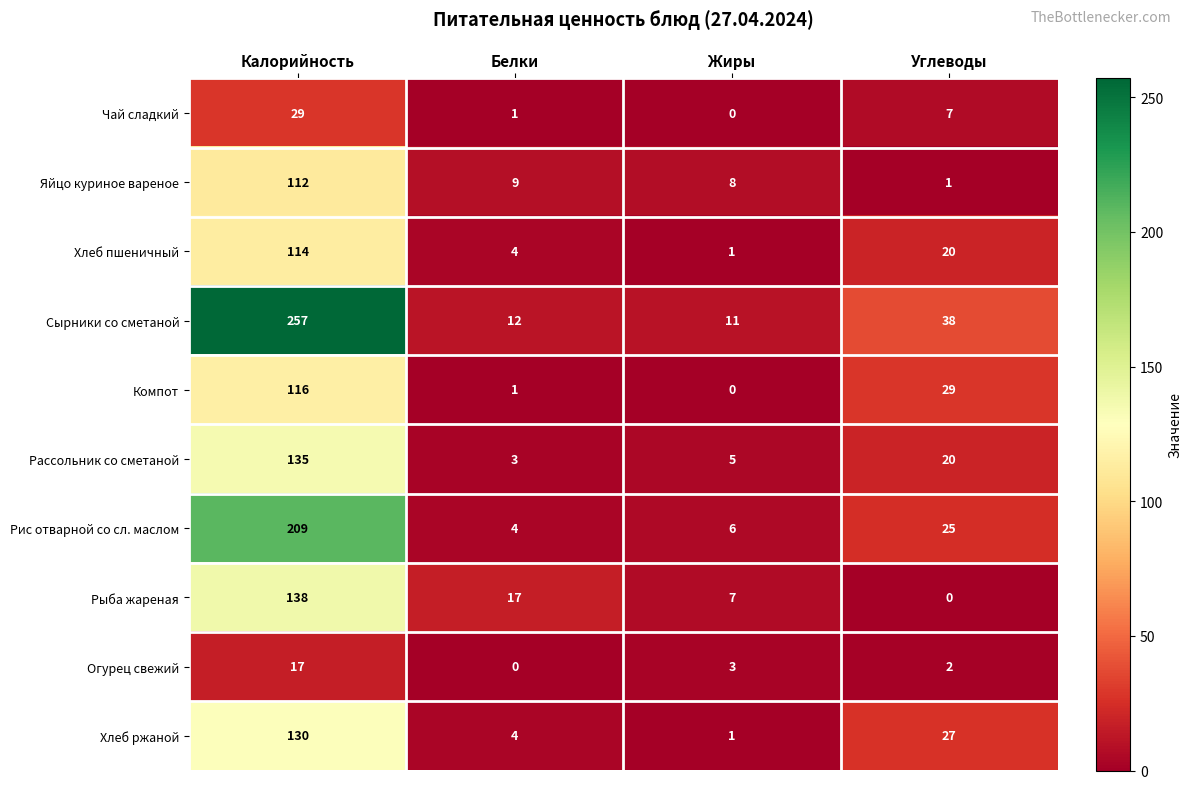

Count the number of data series in this chart.

10